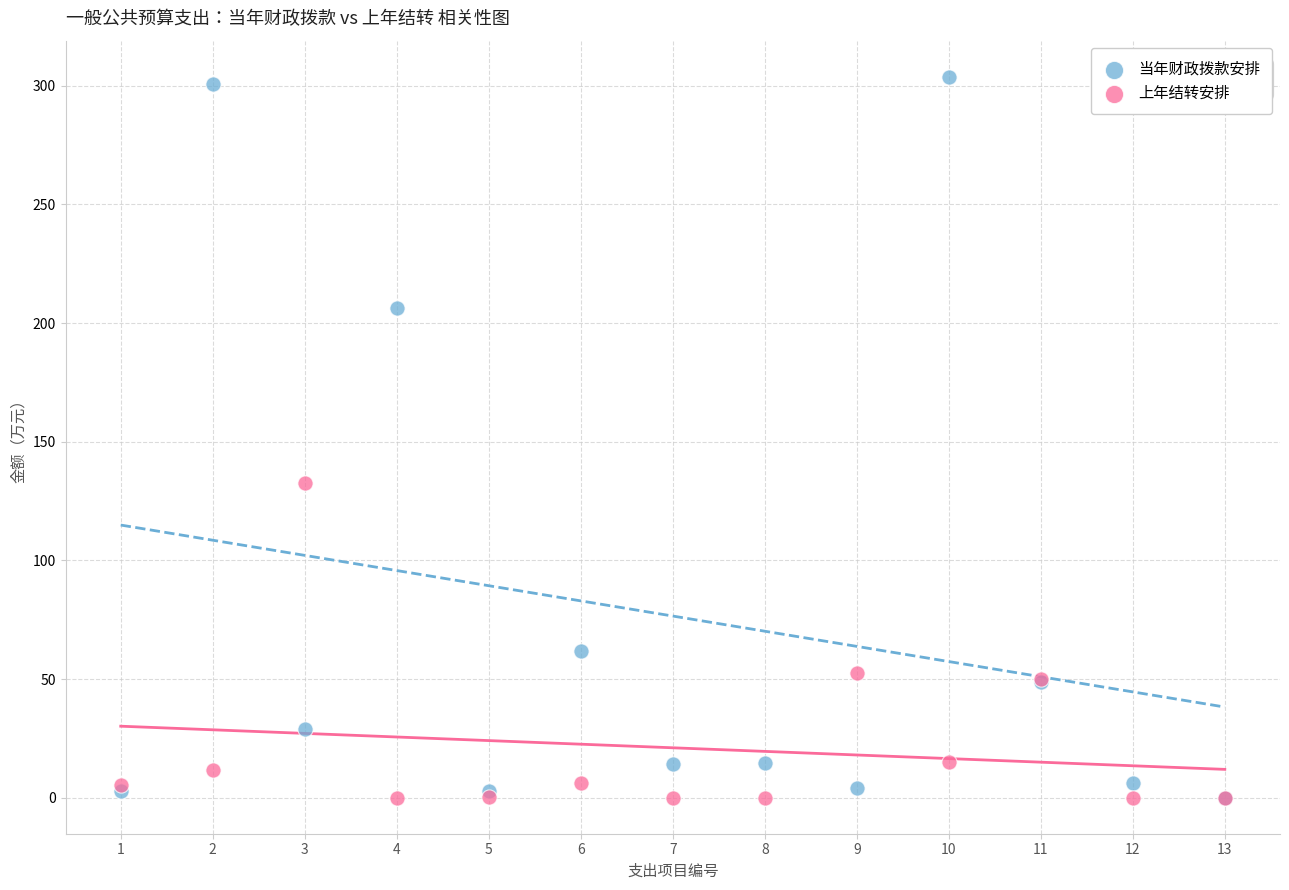

Which series has the widest spread of Y values?

当年财政拨款安排